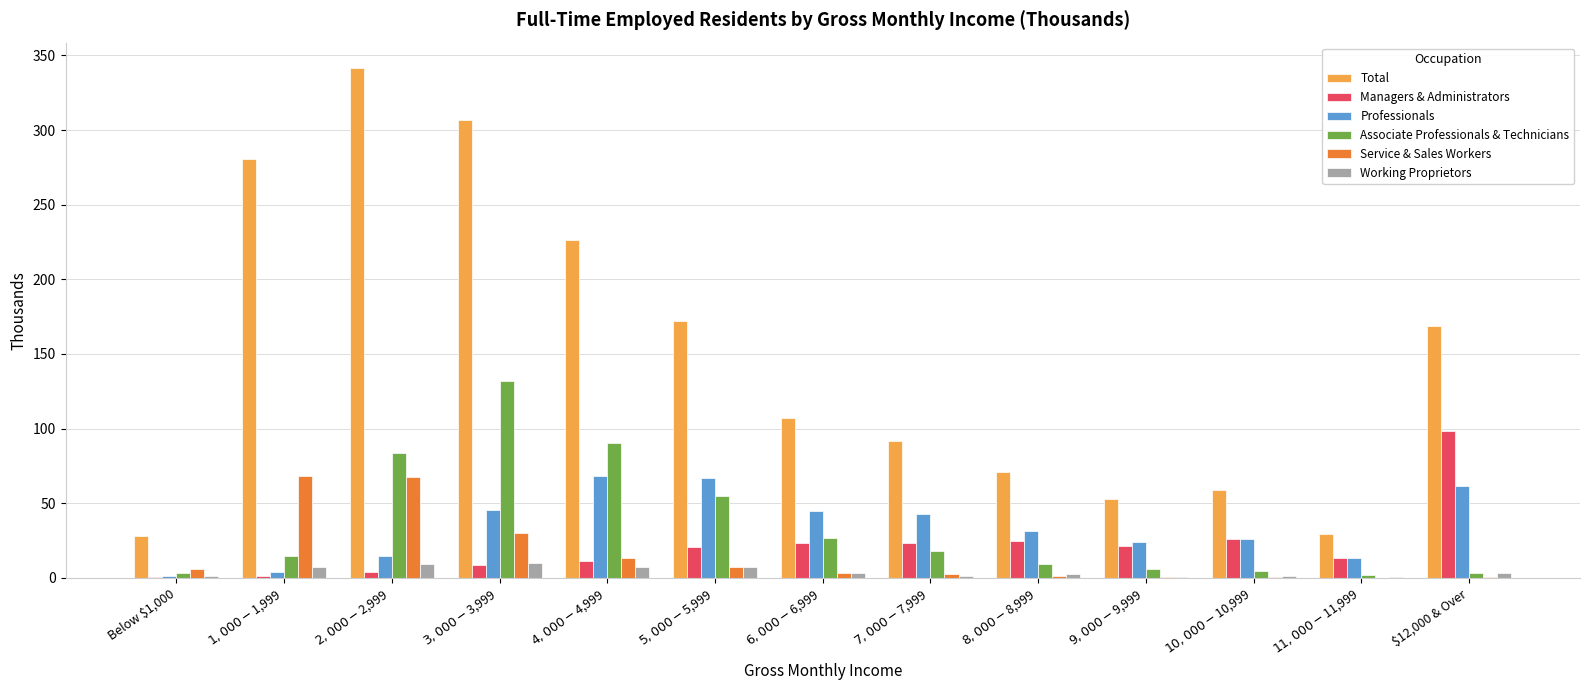

Which series has the largest total across all categories?

Total